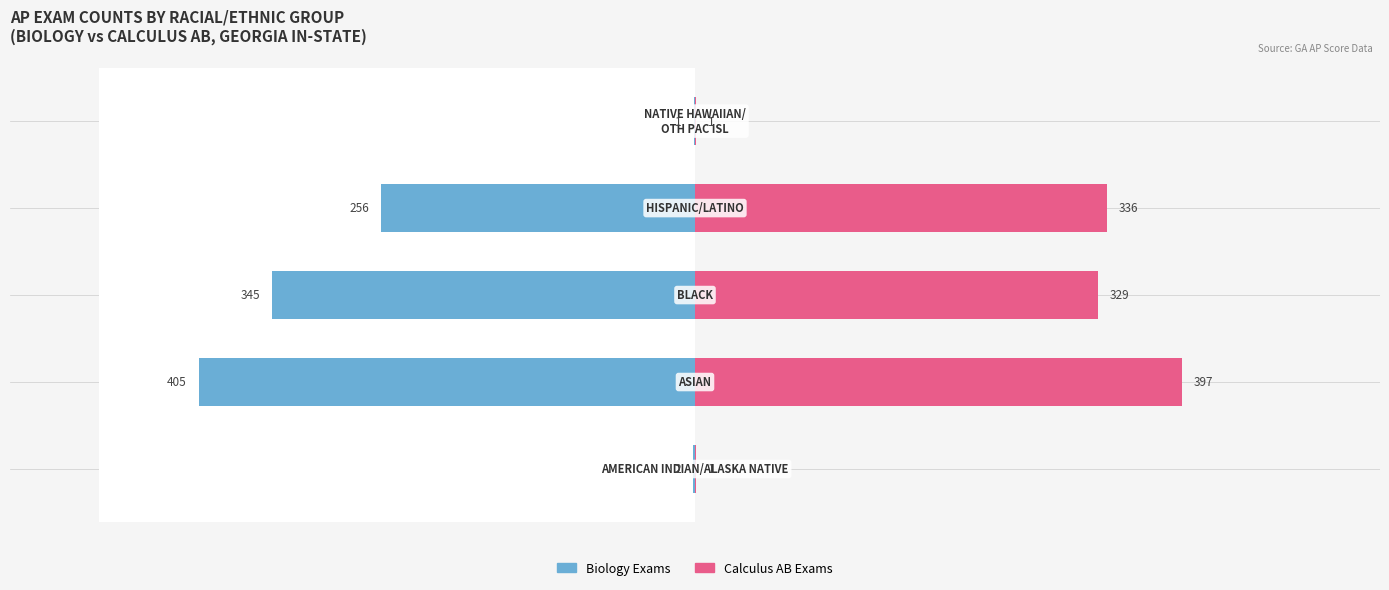

Which series has the largest range (max minus min)?

BIOLOGY